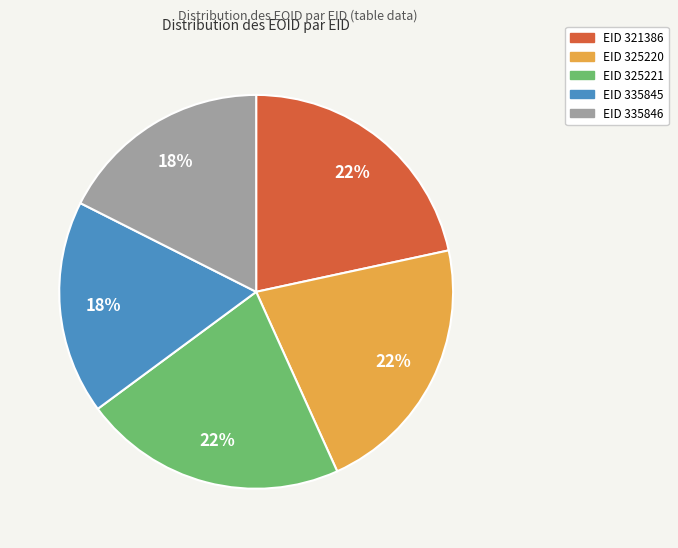

How many segments does this pie chart have?

5